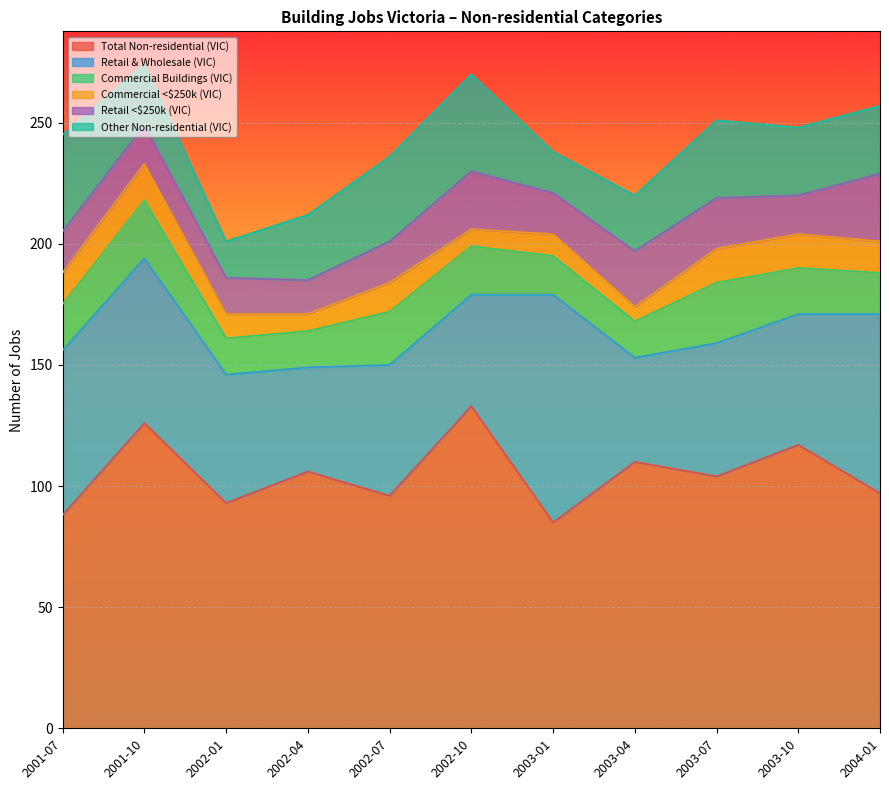

True or false: Commercial Buildings (VIC) and Other Non-residential (VIC) intersect in this chart.

False